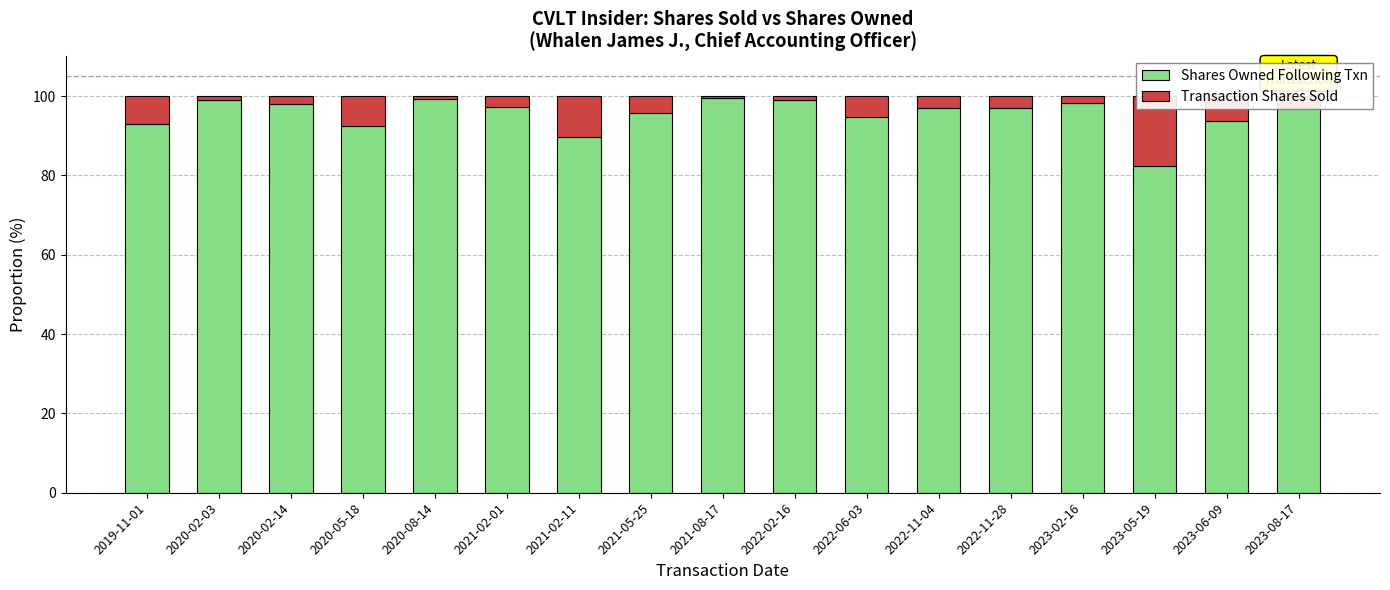

What is the approximate value of Transaction Shares Sold at 2020-08-14?

0.8